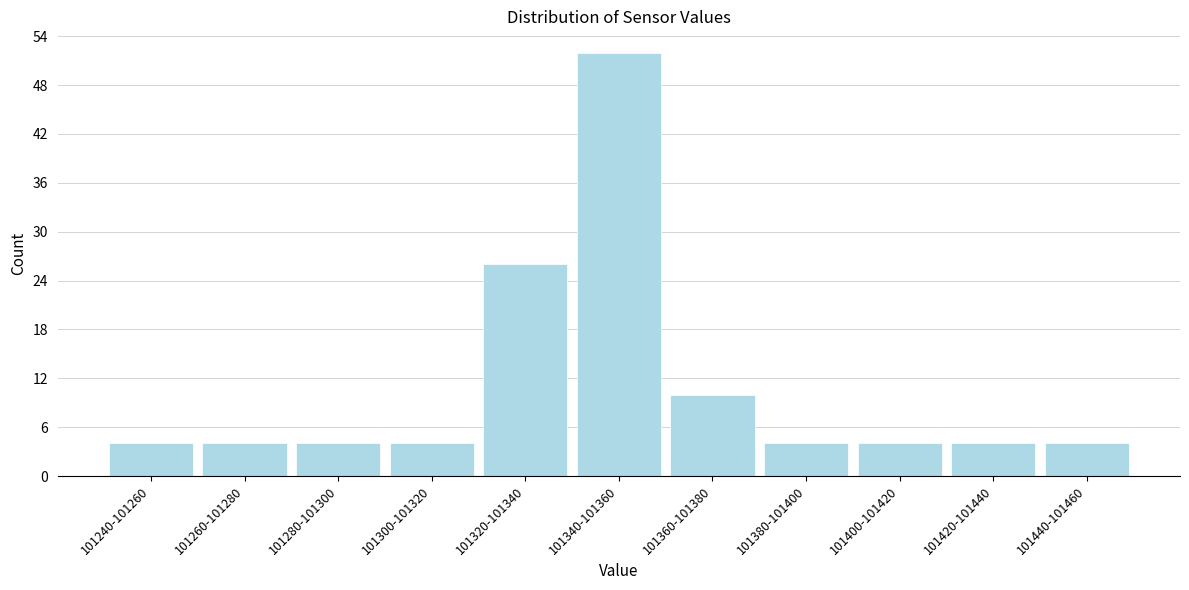

Reading left to right, list all the values displayed in this chart.

101240-101260=4	101260-101280=4	101280-101300=4	101300-101320=4	101320-101340=26	101340-101360=52	101360-101380=10	101380-101400=4	101400-101420=4	101420-101440=4	101440-101460=4